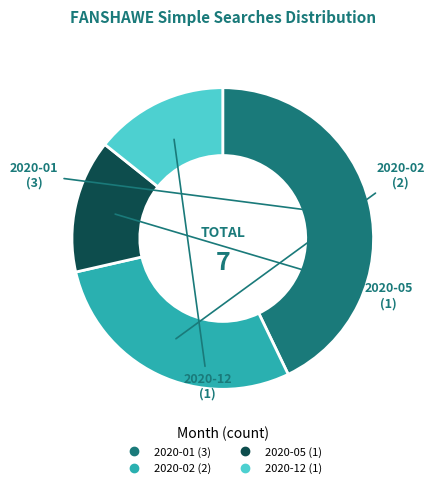

Does any single category account for the majority?

No